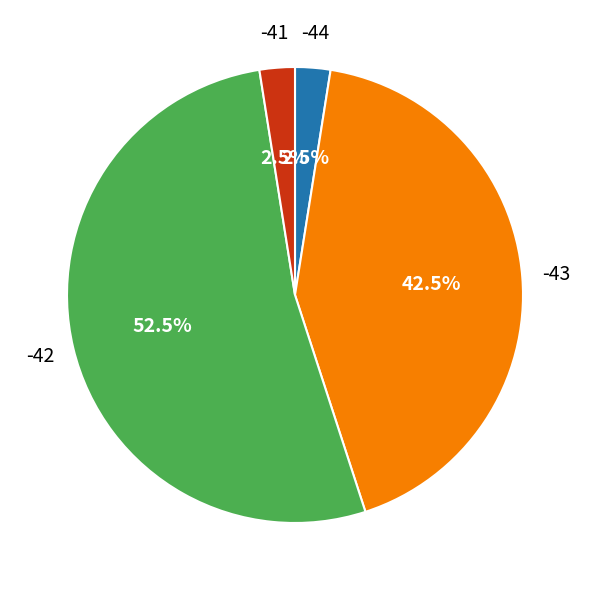

Does any single category account for the majority?

Yes